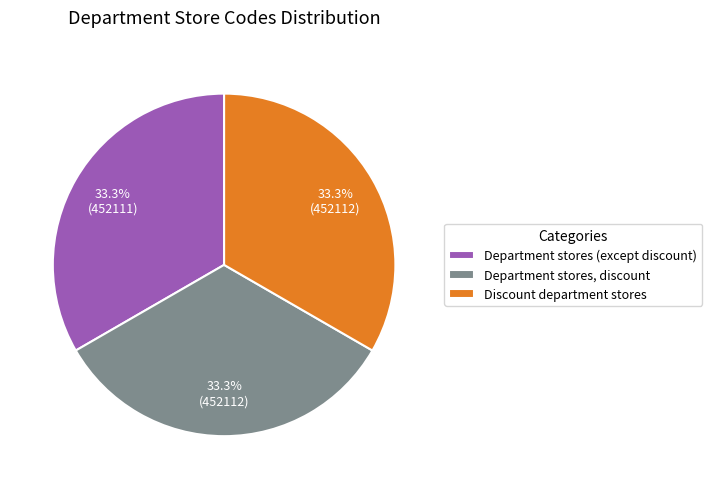

How many slices are in this pie chart?

3